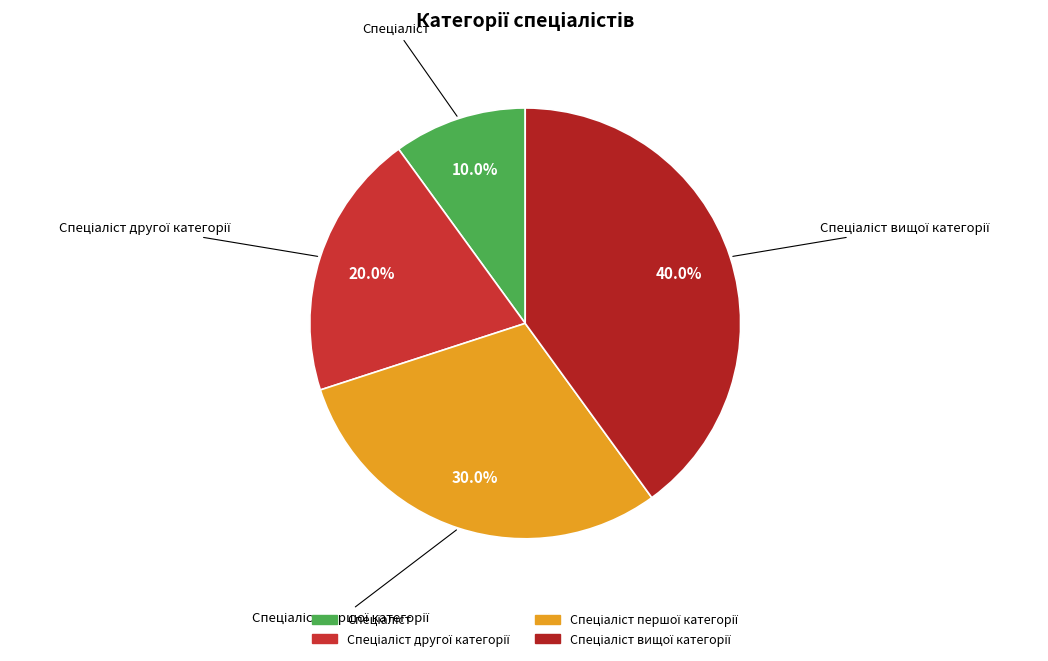

Count the number of slices in the pie.

4